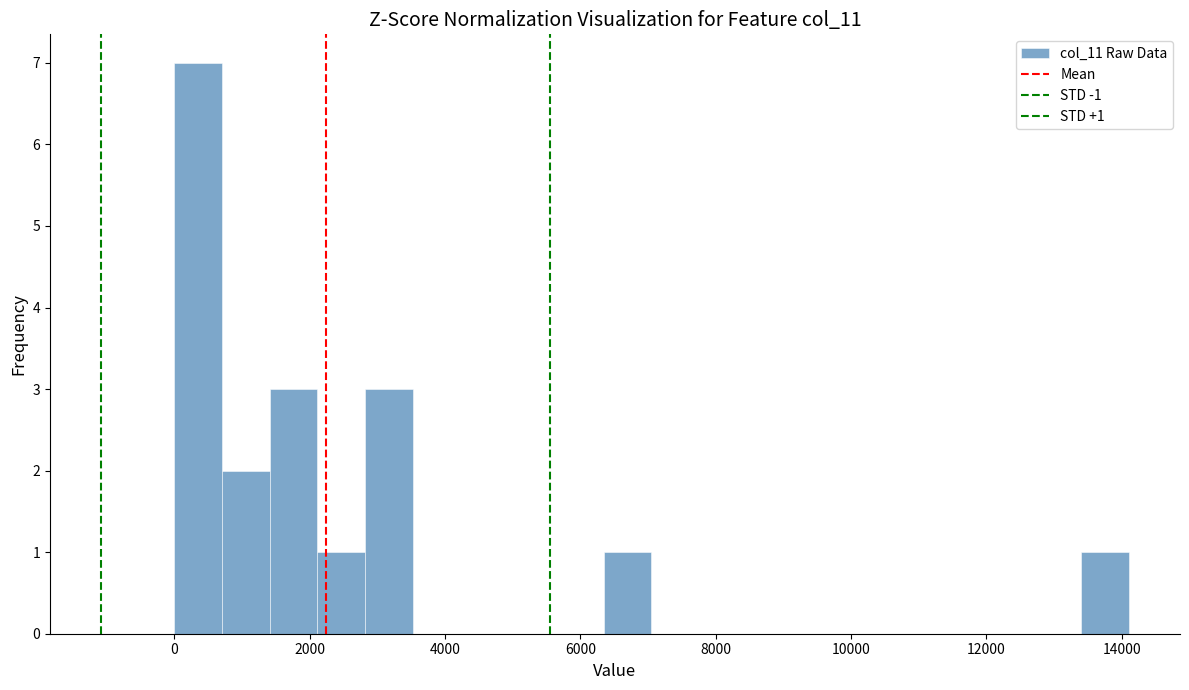

Read against the x-axis, roughly where is the centre of the tallest bar?

400